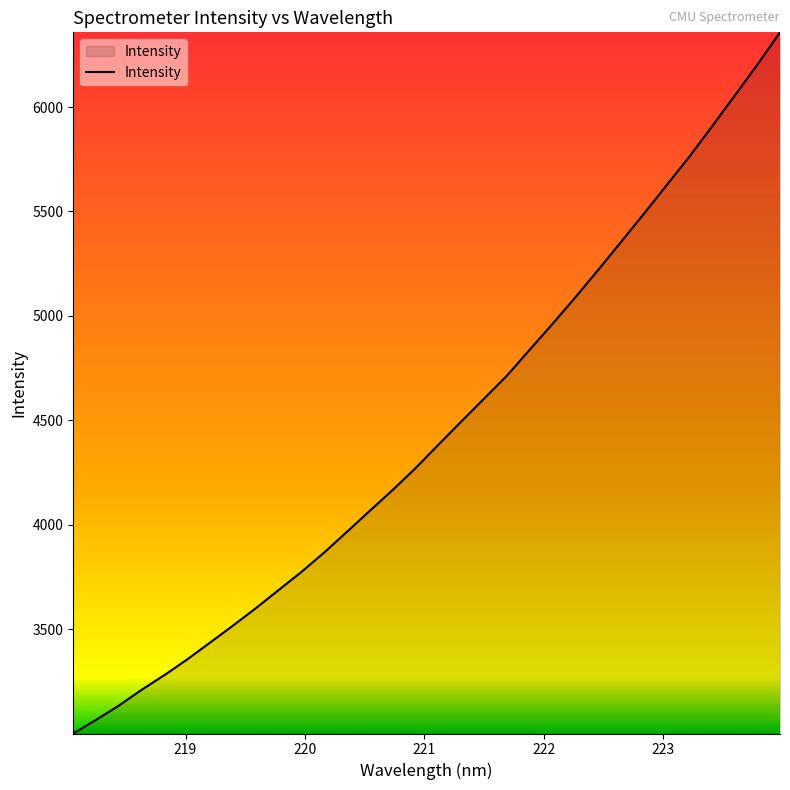

What is the sum of all values?

142421.4